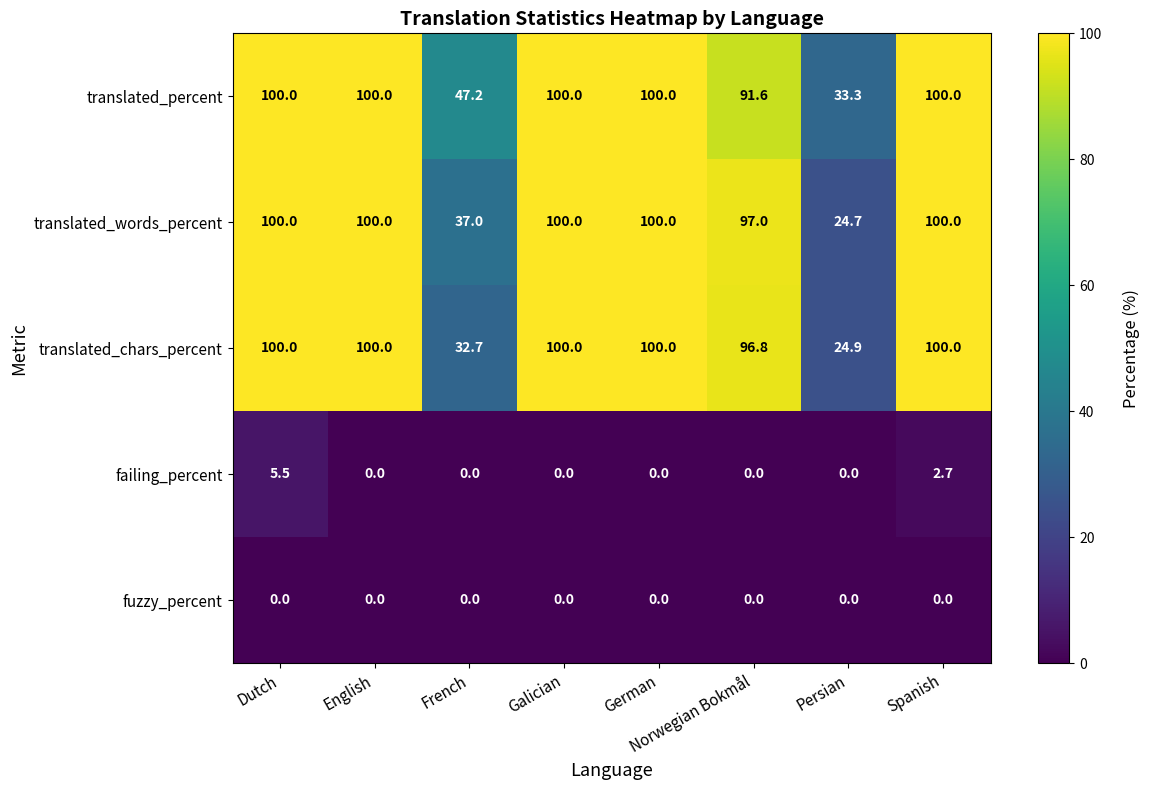

What is the total value across all series at German?

300.0